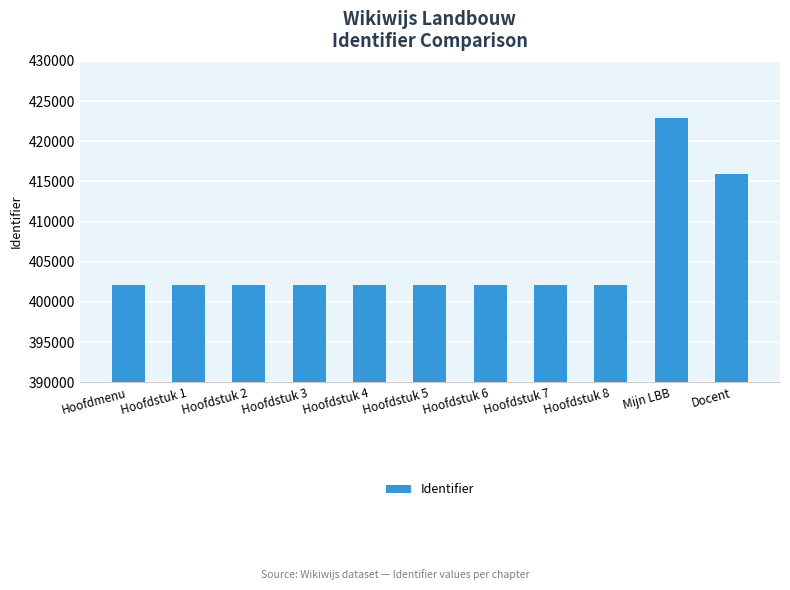

What is the label of the 9th bar from the right?

Hoofdstuk 2